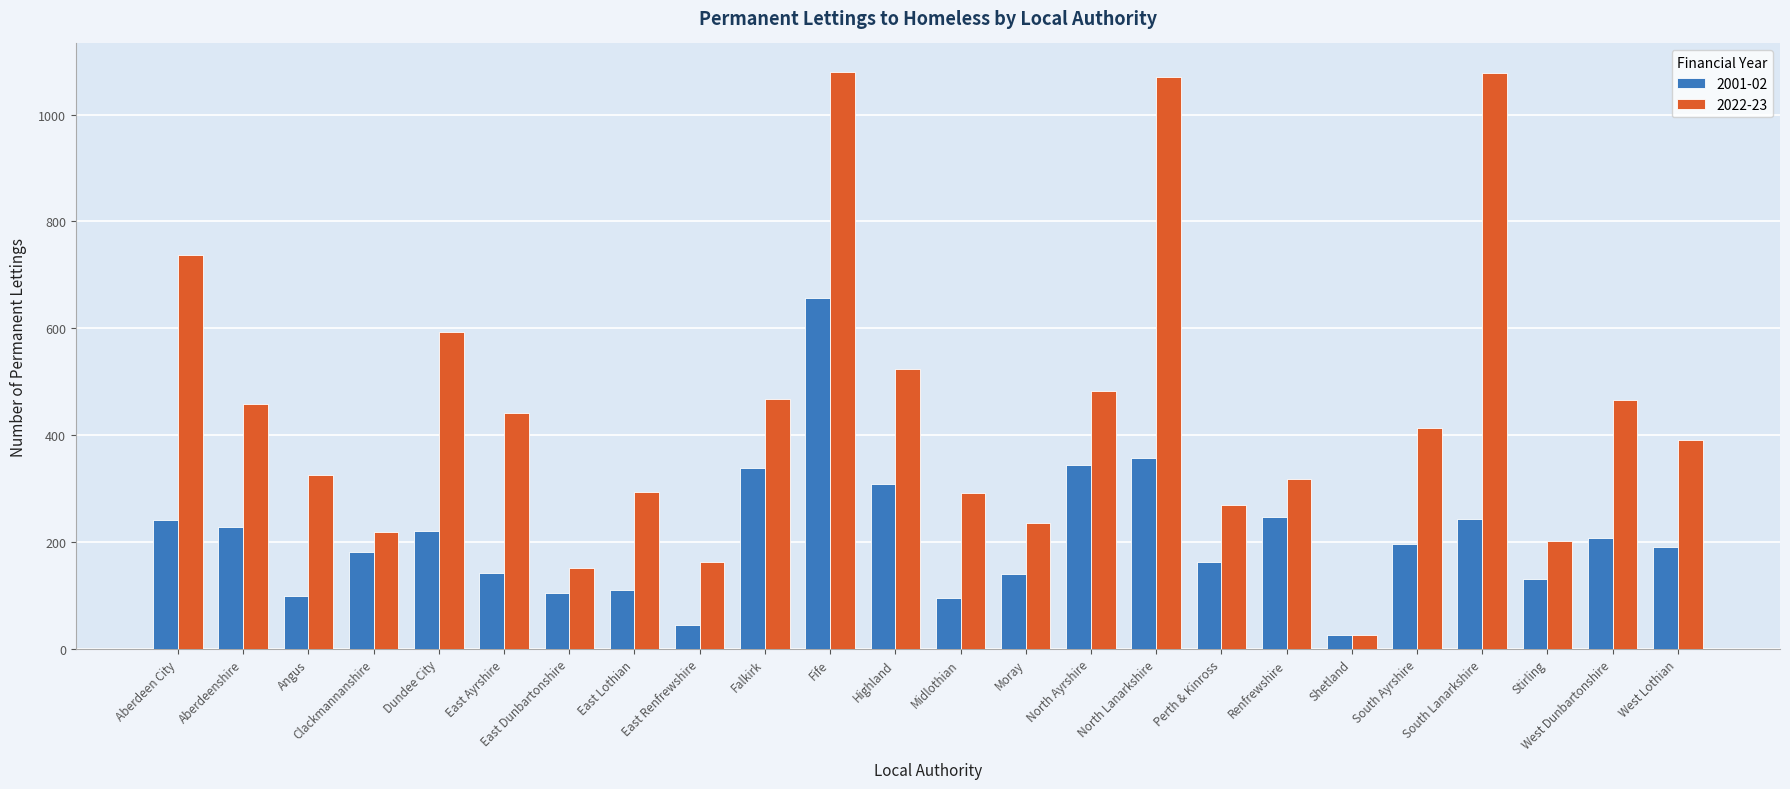

Is it true that 2001-02 equals 219 at Stirling?

False